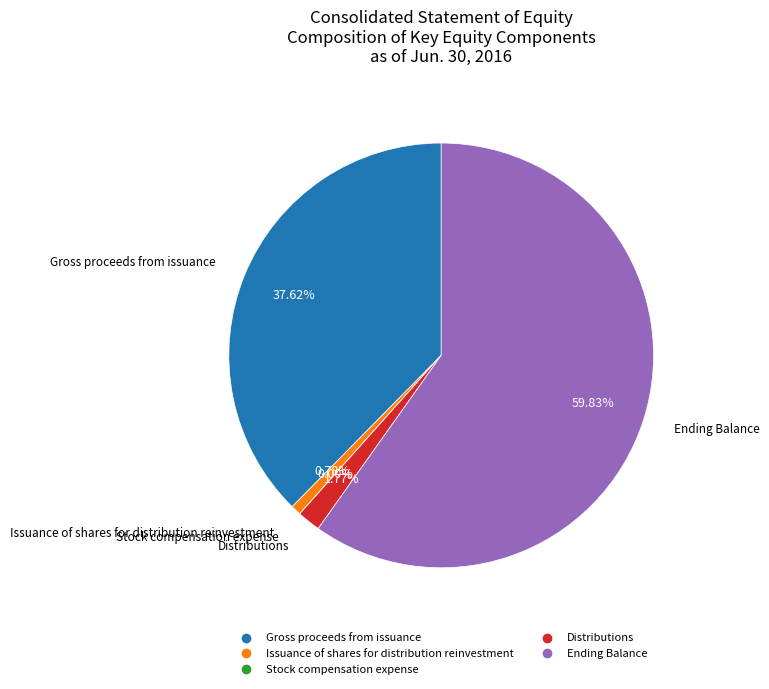

Do Ending Balance and Issuance of shares for distribution reinvestment together represent more than half of the pie?

Yes